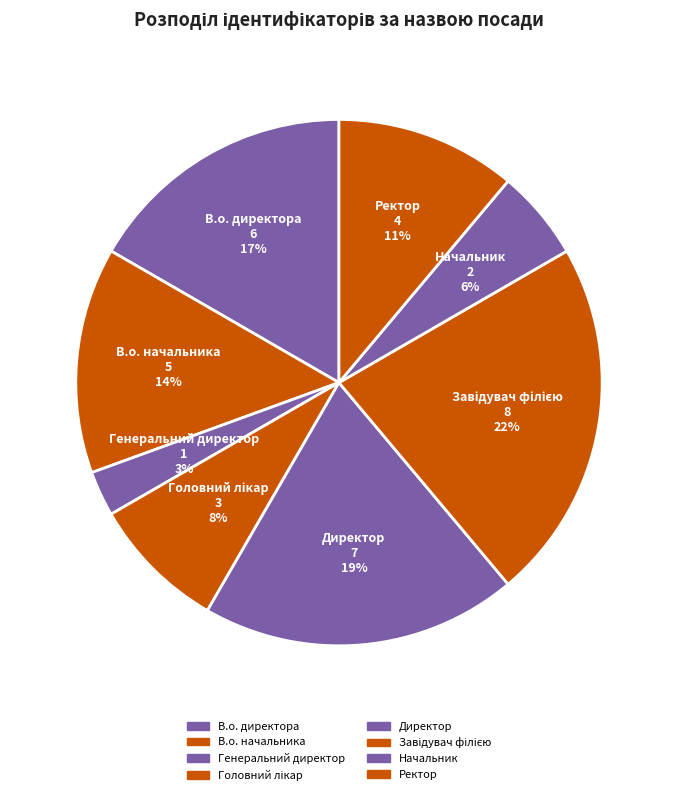

To the nearest percent, what is the combined percentage of В.о. начальника and Ректор?

25%